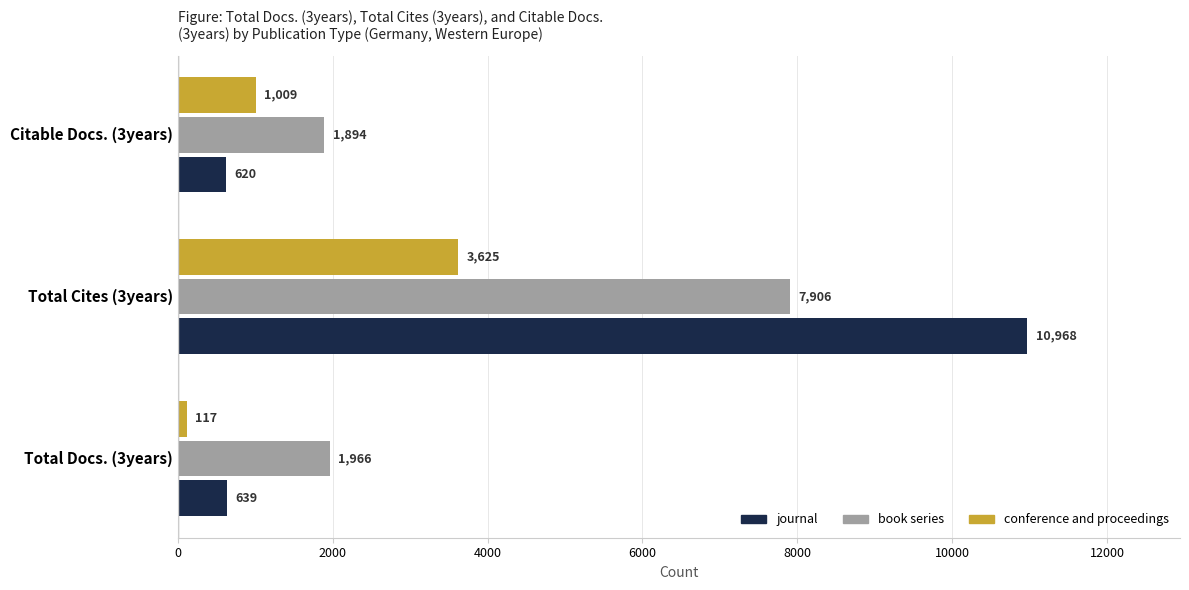

At which category is the sum across all series the highest?

Total Cites (3years)